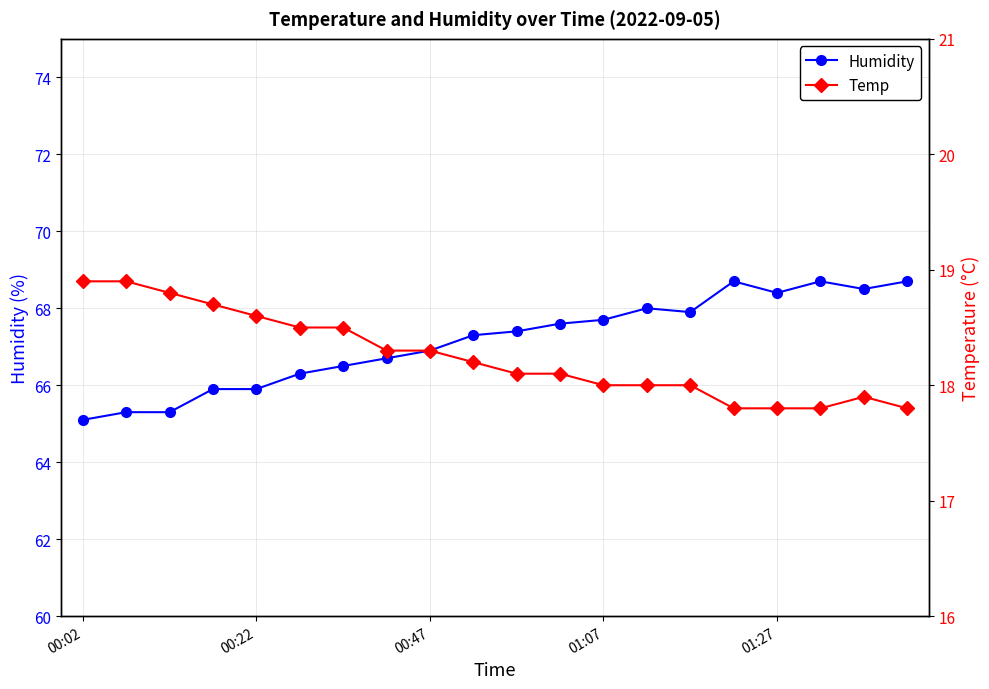

What is the smallest value displayed?

17.8